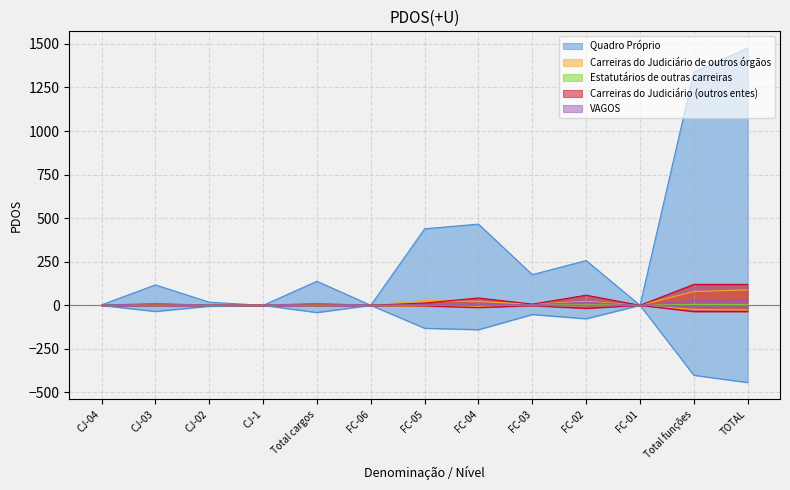

Reading right to left, what are all the values shown in this chart?

Quadro Próprio: 1476	1338	0	257	176	466	439	0	138	0	18	117	3
Carreiras do Judiciário de outros órgãos: 88	79	0	23	6	22	28	0	9	0	2	7	0
Estatutários de outras carreiras: 5	5	0	2	0	3	0	0	0	0	0	0	0
Carreiras do Judiciário (outros entes): 120	120	0	58	7	42	13	0	0	0	0	0	0
VAGOS: 31	29	0	17	4	4	4	0	11	0	0	11	0